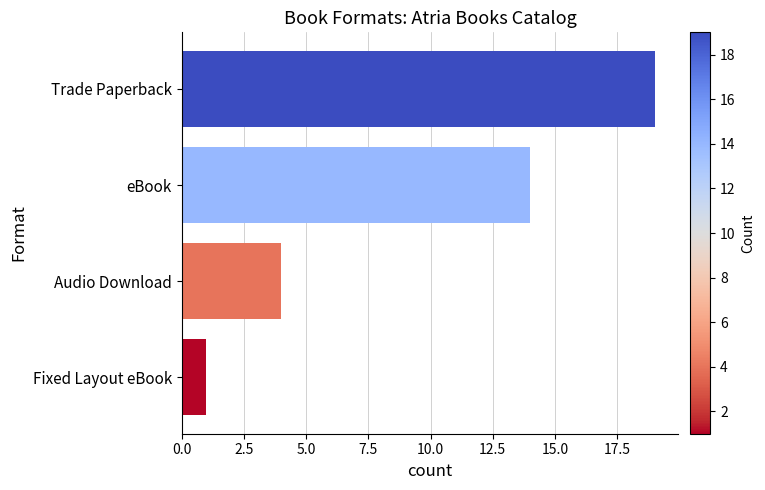

Where is the data nearest to the value 10?

eBook